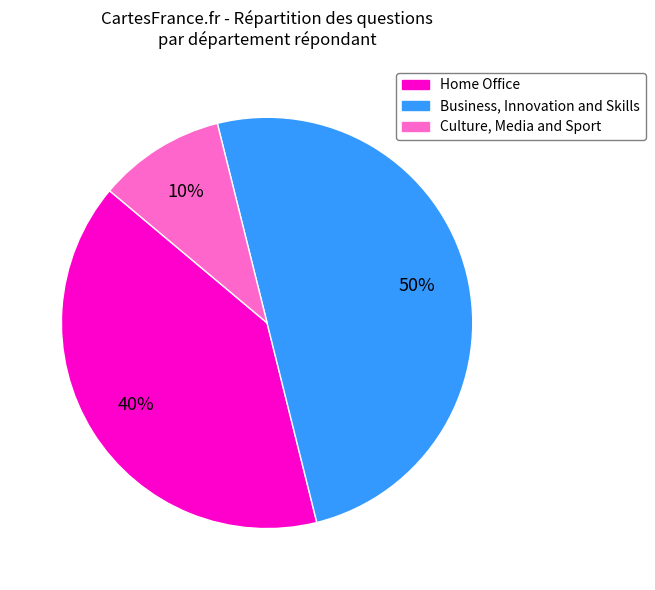

To the nearest percent, what is the average slice percentage?

33%